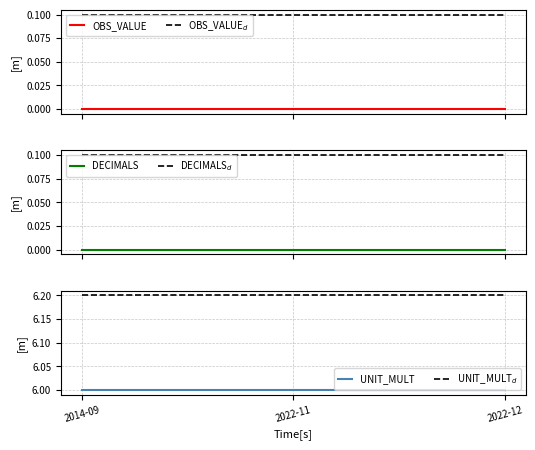

What is the greatest value displayed?

6.2